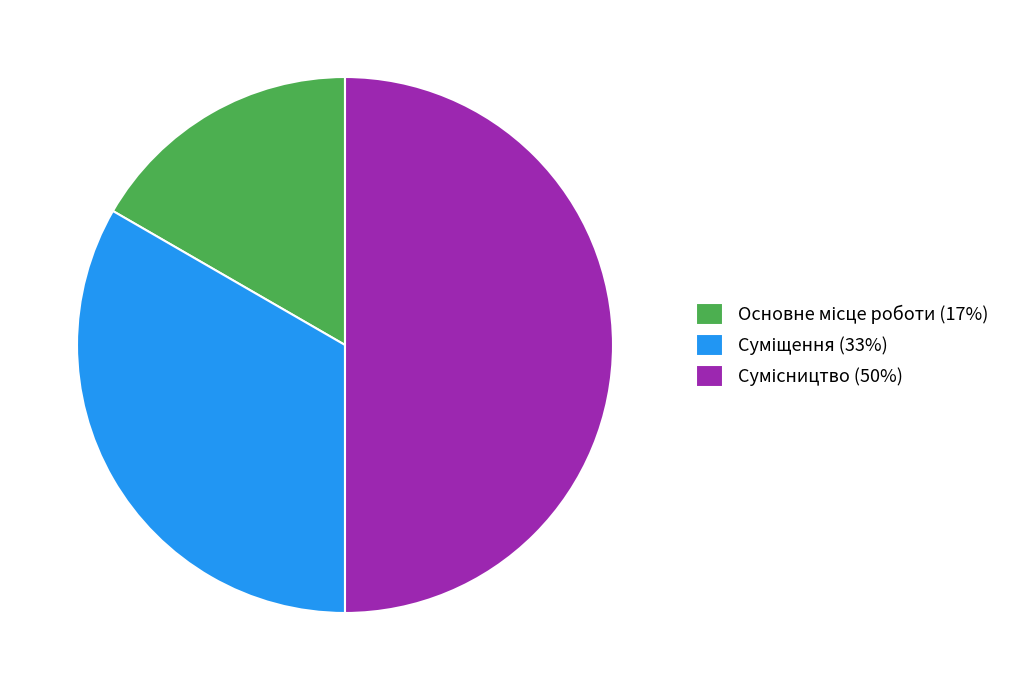

What is the total percentage of Сумісництво and Суміщення?

83.3%